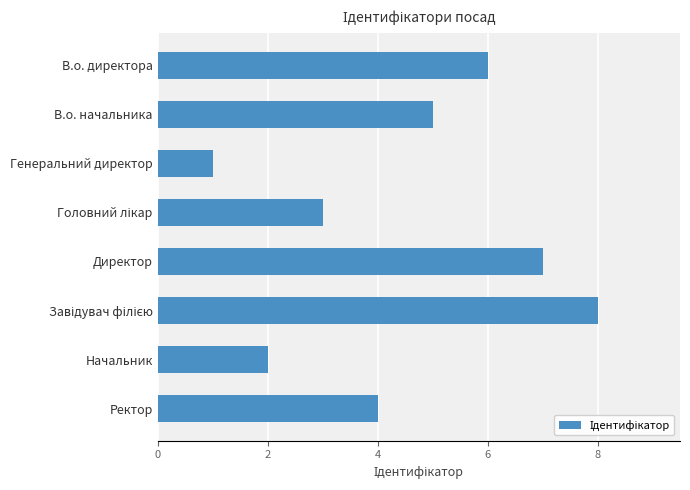

What is the difference between the second highest and minimum values?

6